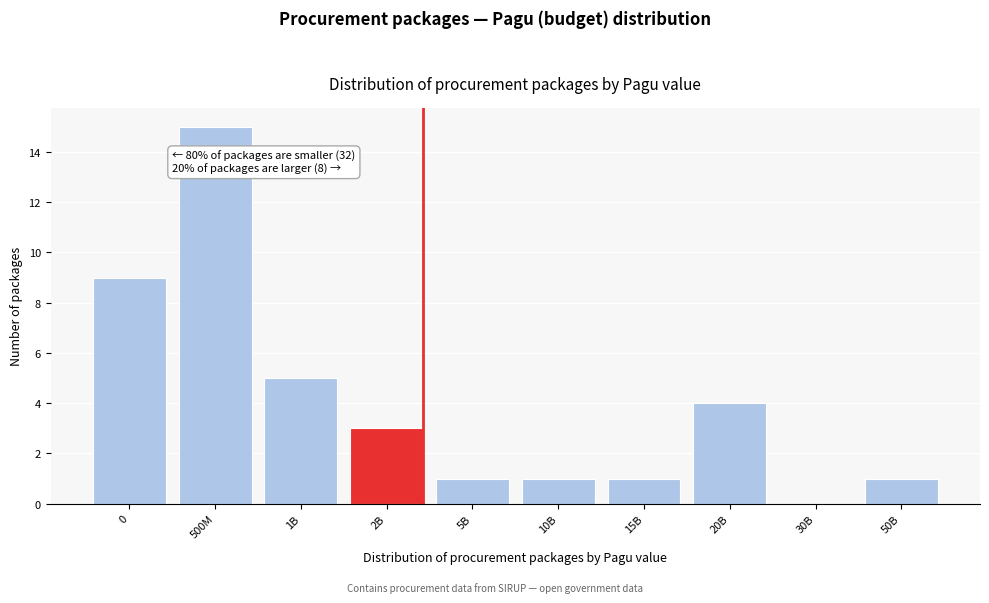

Reading left to right, transcribe all the data shown in this chart.

0=9	500M=15	1B=5	2B=3	5B=1	10B=1	15B=1	20B=4	30B=0	50B=1